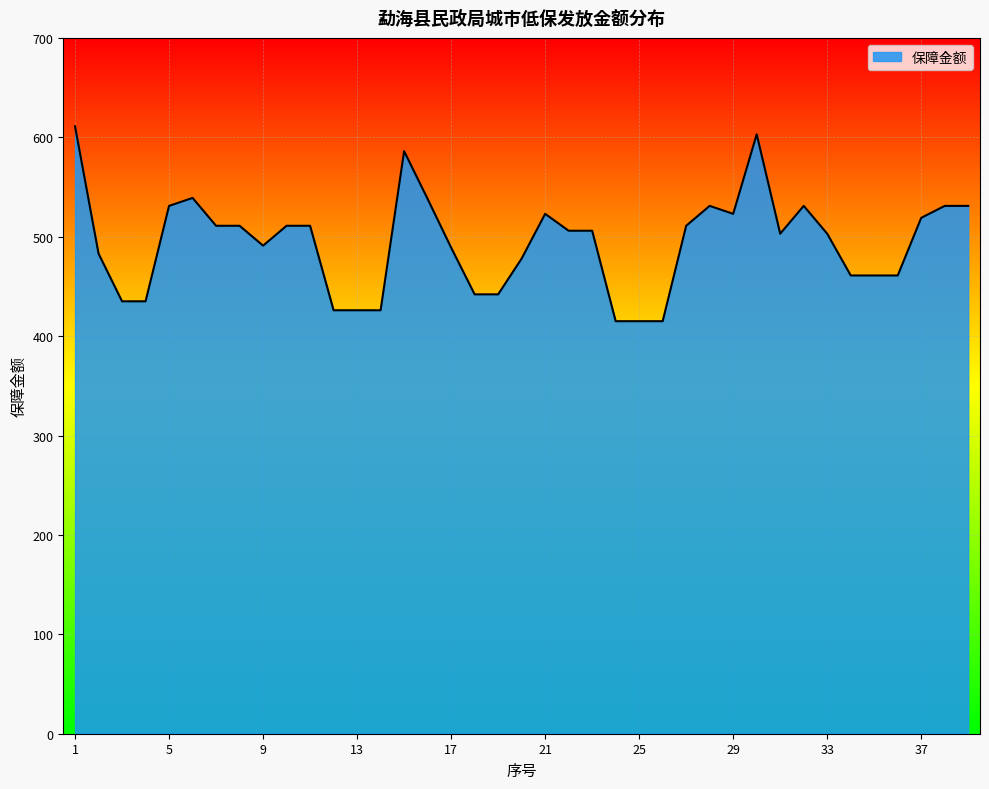

What is the greatest value displayed?

611